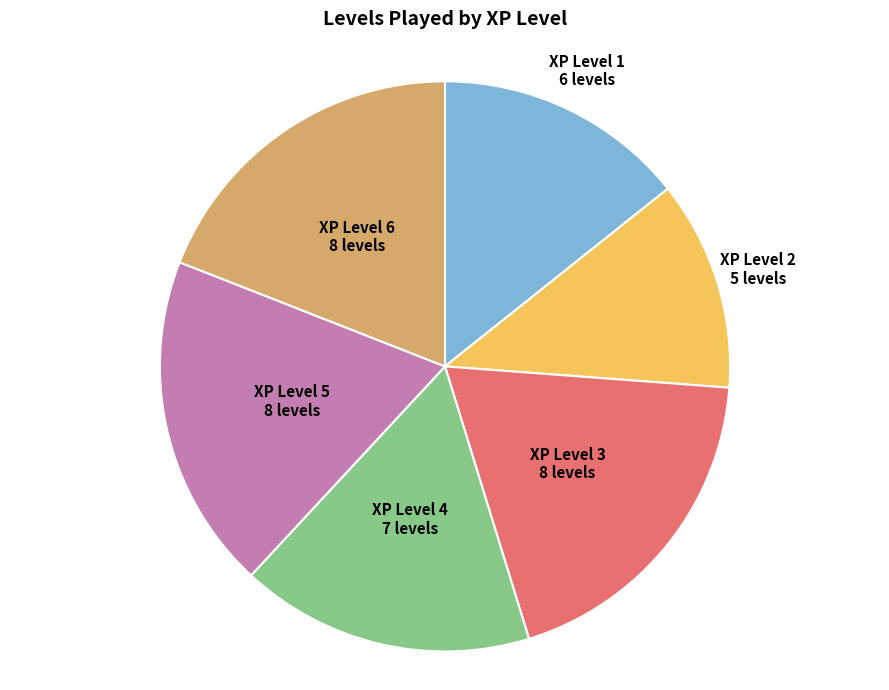

Is there a majority slice in this chart?

No